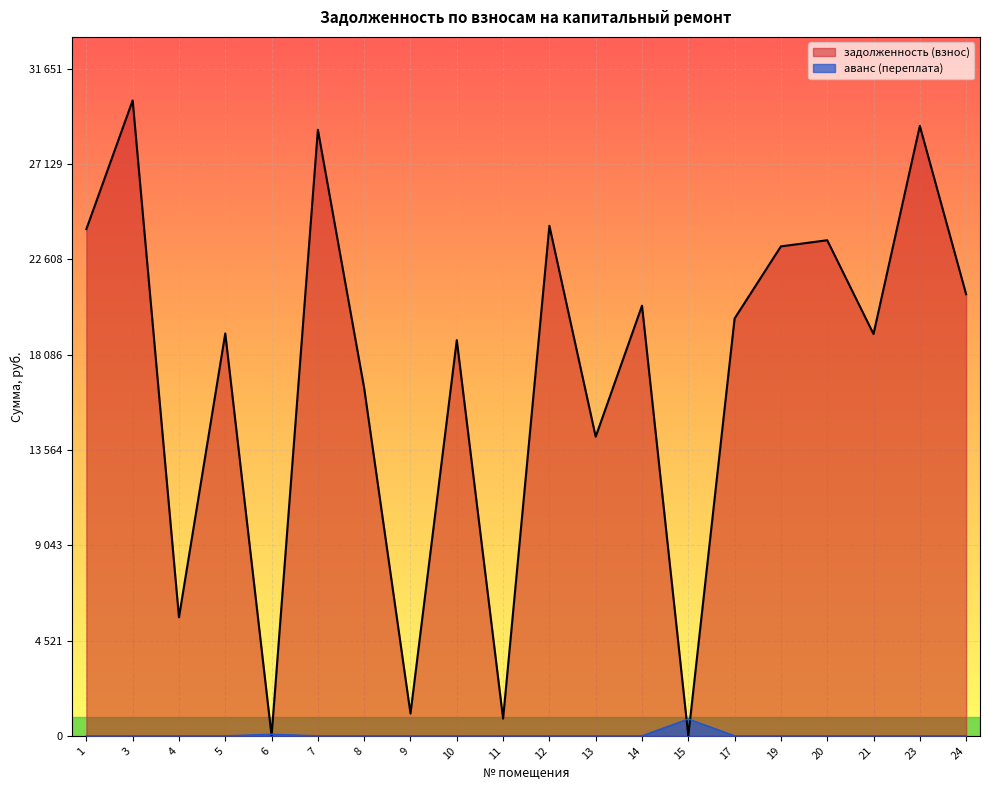

At 4, list the series in order from smallest to largest.

аванс (переплата), задолженность (взнос)